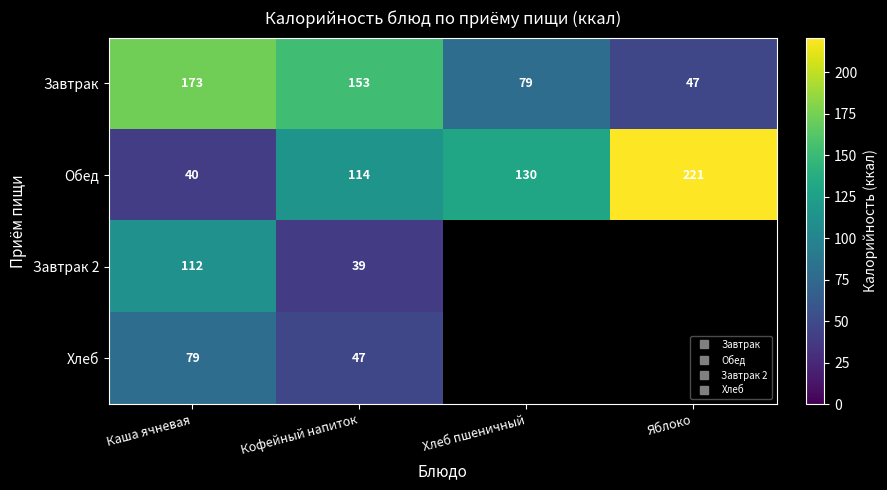

What is the sum of the Завтрак values at Кофейный напиток and Яблоко?

200.0